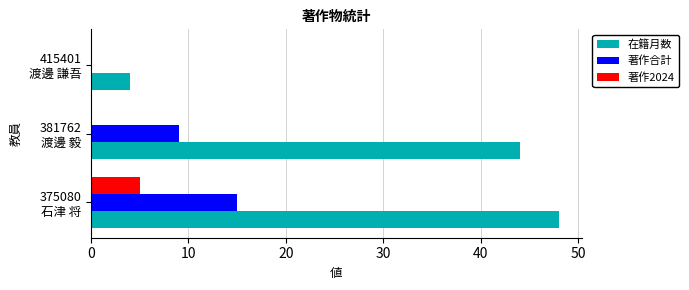

What is the sum of all 著作合計 values?

24